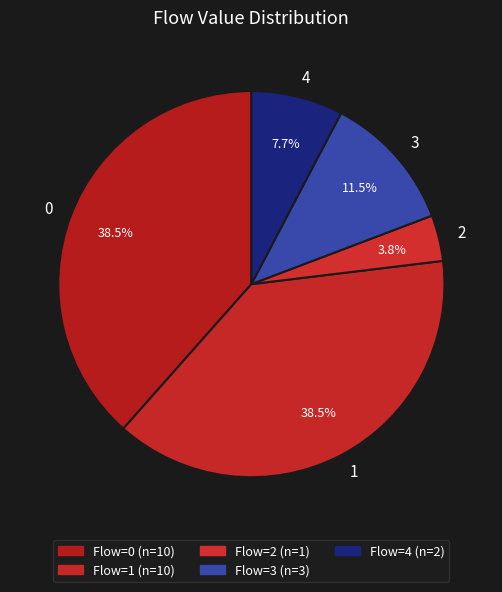

What is the ratio of the value at 3 to the value at 1?

0.3